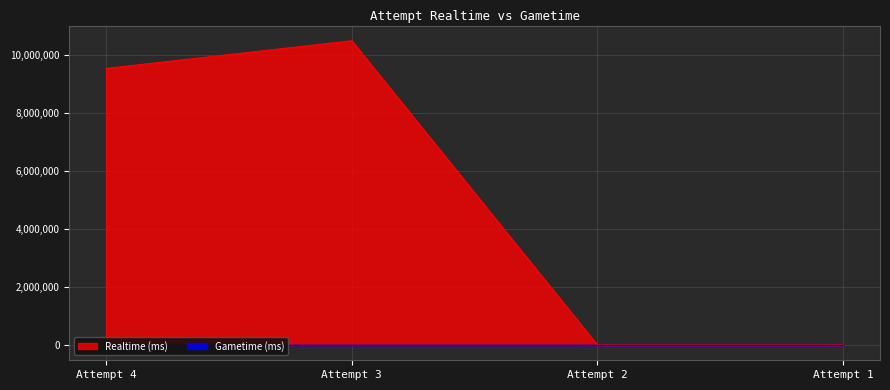

Which series has the largest total across all categories?

Realtime (ms)